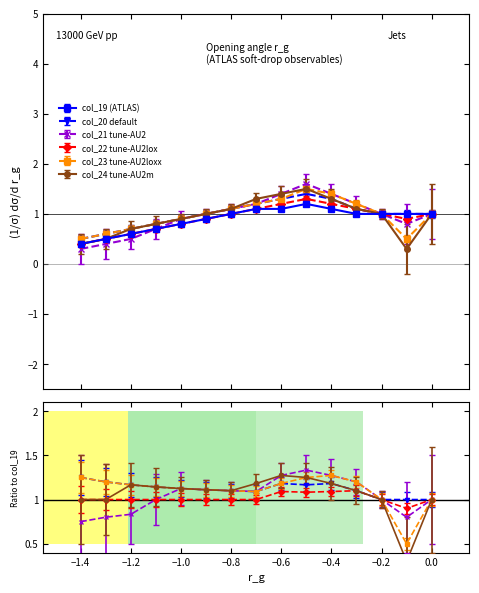

How many lines are shown in the chart?

6